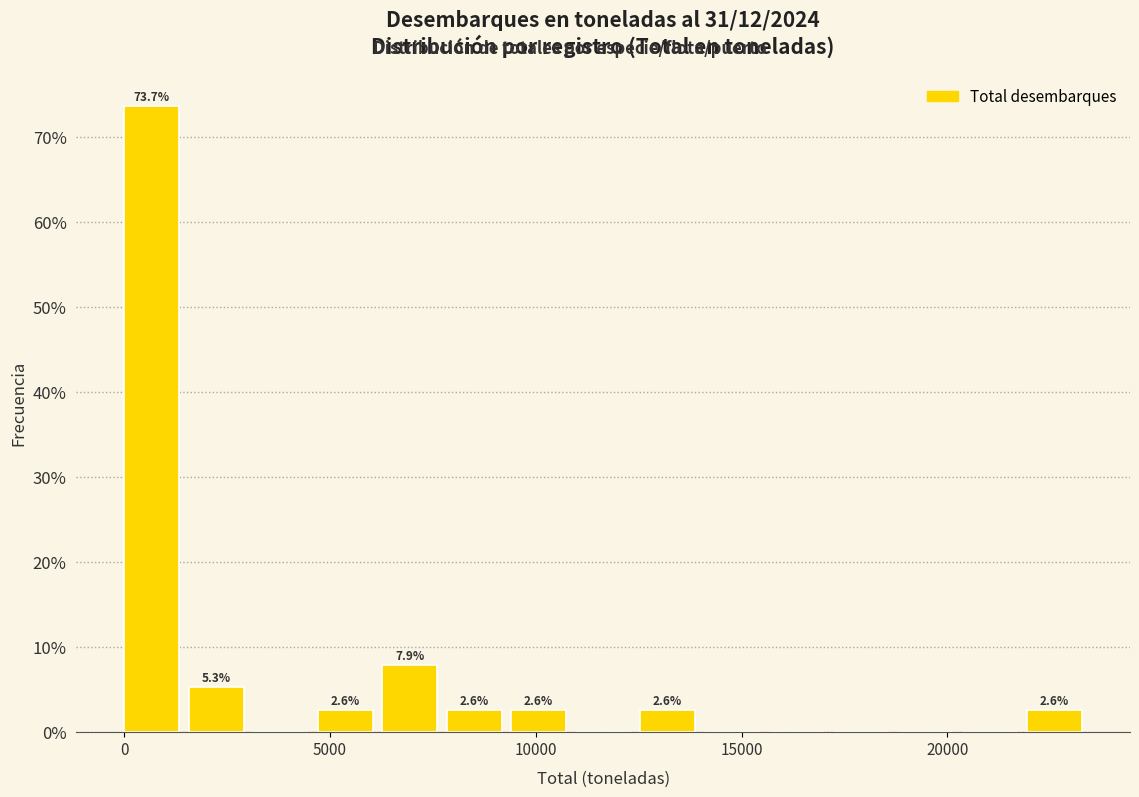

Around what value on the x-axis is the tallest bar? Give the approximate position of its centre, as read against the axis.

500